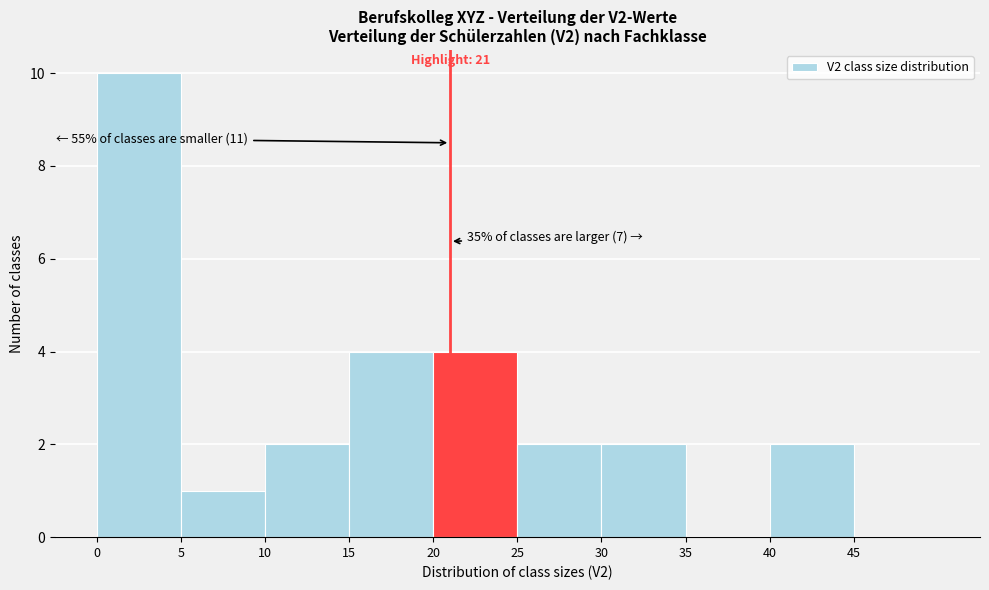

Over which range of the x-axis is the bar tallest?

0 to 5